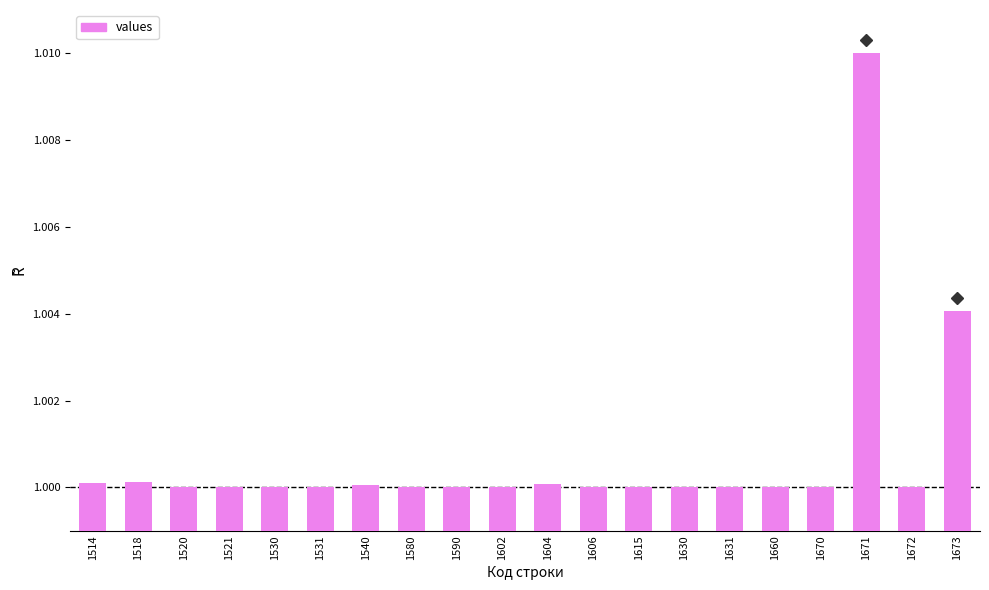

The chart shows a value of 1.5 at 1580. True or false?

False